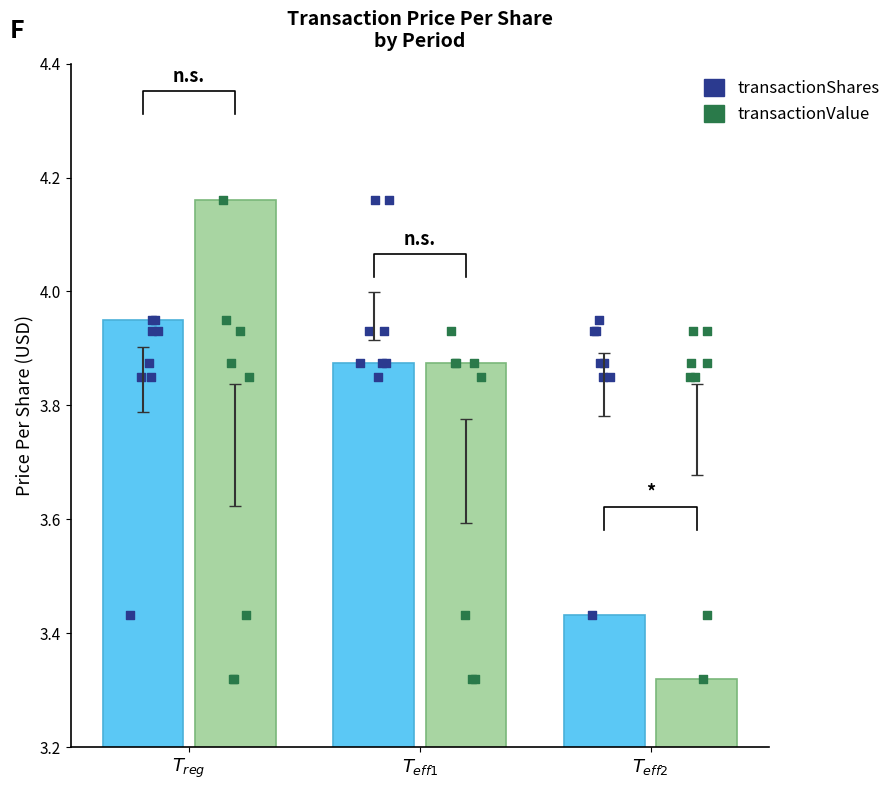

Is the value of transactionValue at $T_{eff2}$ greater than the value of transactionShares at $T_{eff1}$?

No